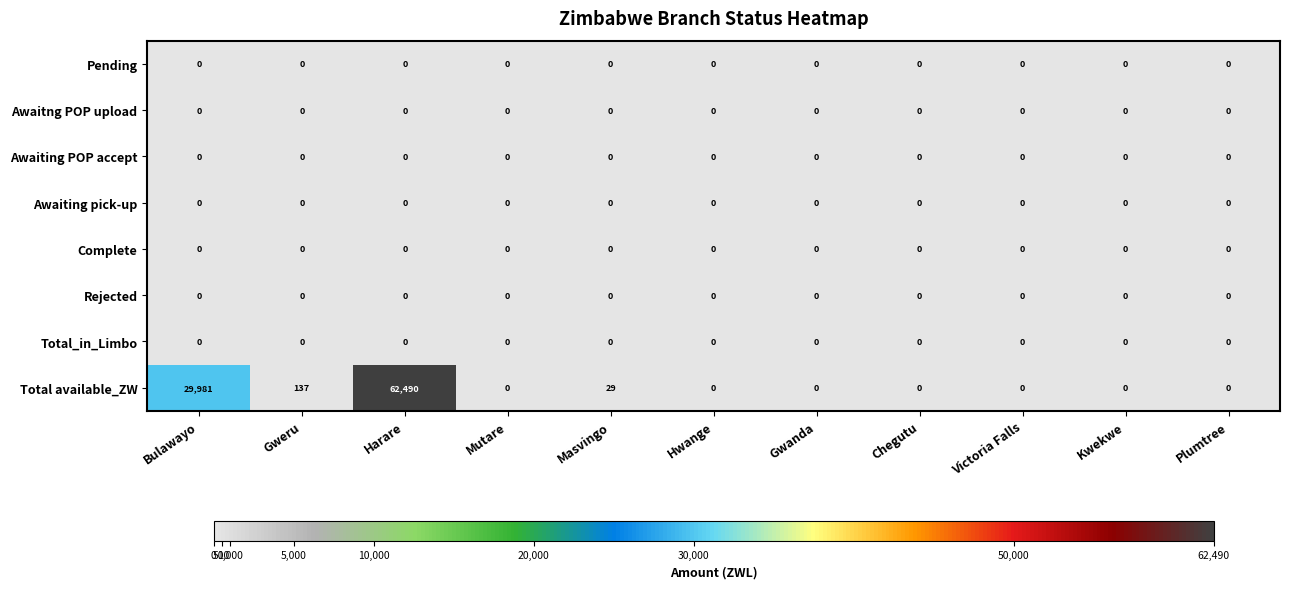

Between Gweru and Victoria Falls, which series saw the biggest shift?

Total available_ZW